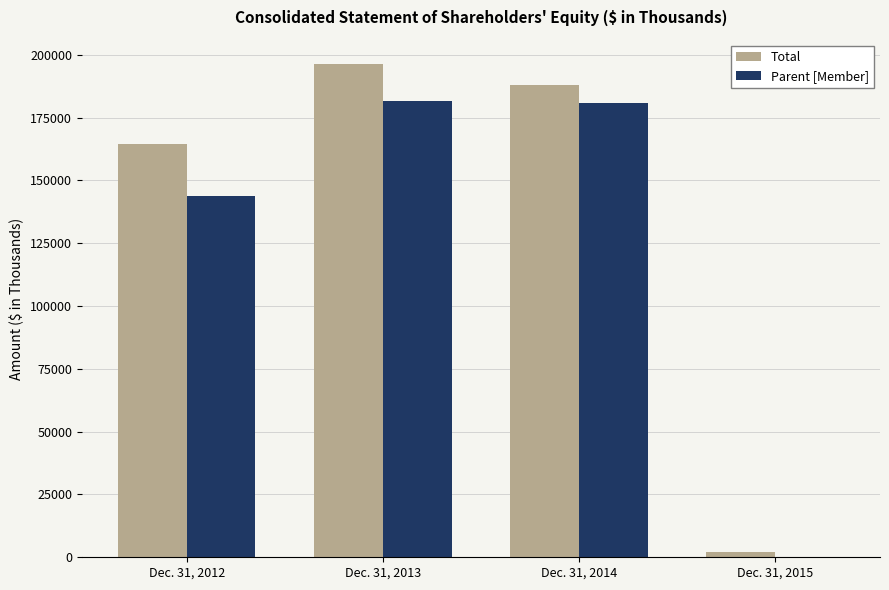

At which category is the sum across all series the highest?

Dec. 31, 2013